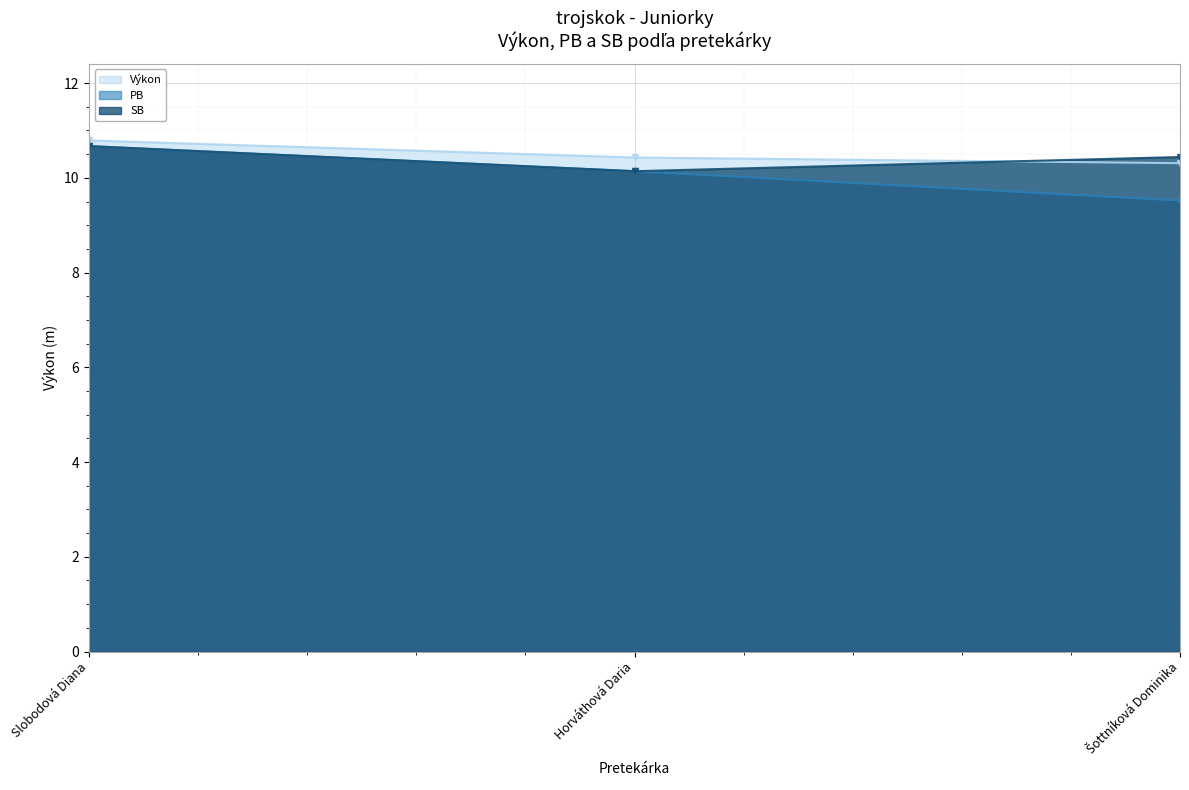

Does the chart display data point markers on the line(s)?

Yes